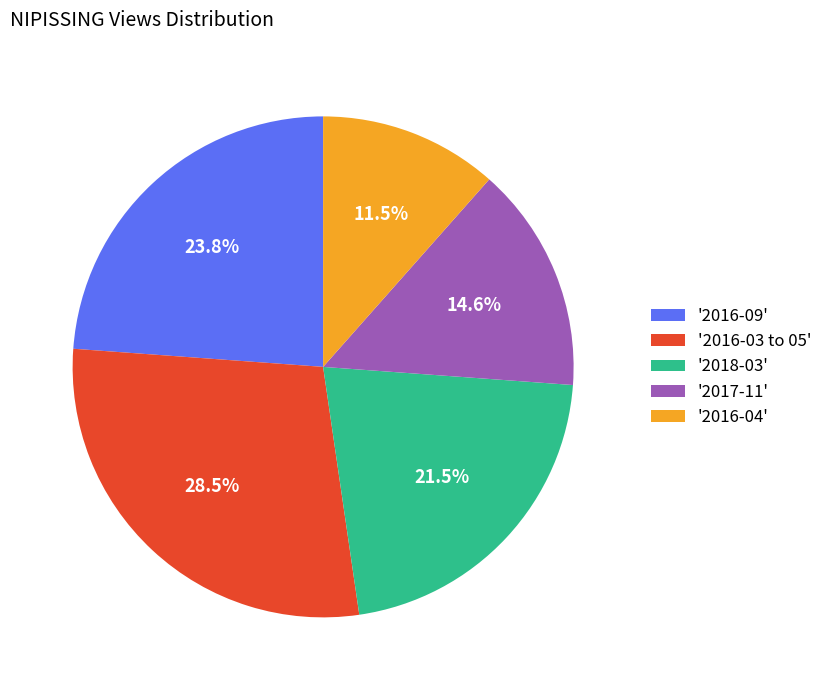

Which has a higher value, '2018-03' or '2017-11'?

'2018-03'